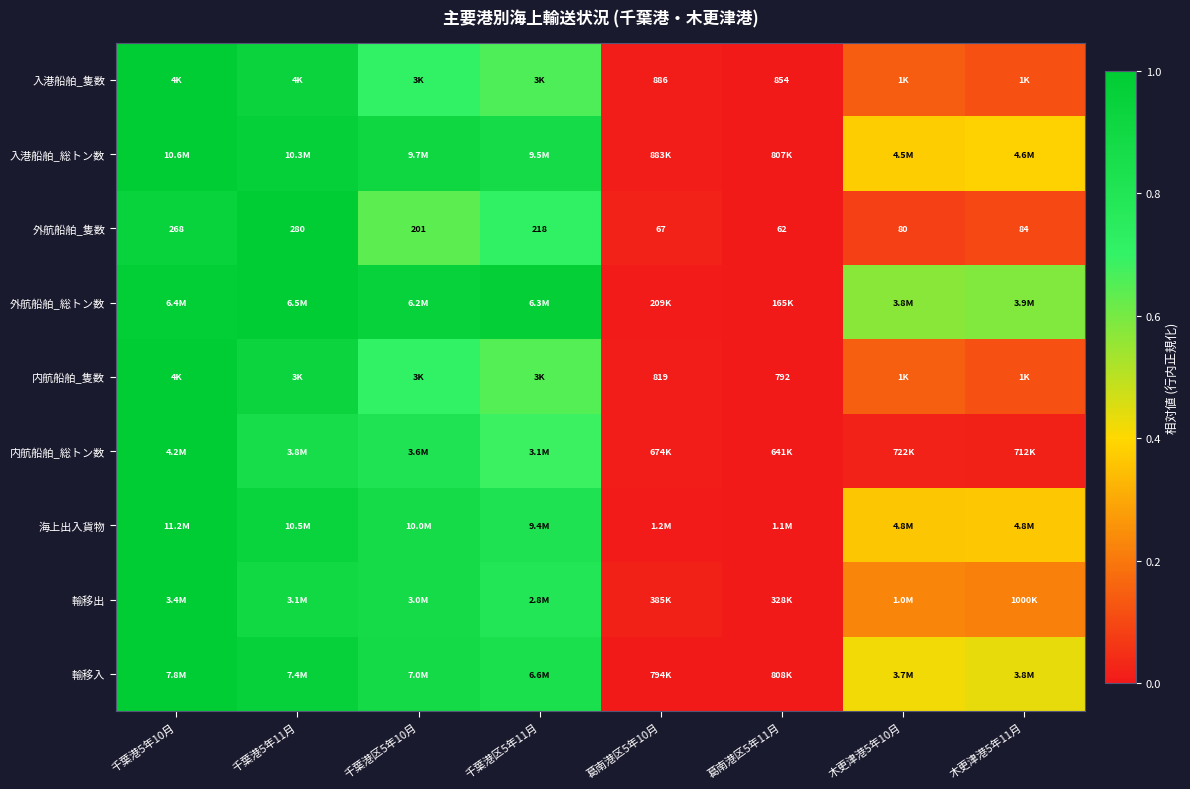

What is the sum of the 内航船舶_総トン数 values at 葛南港区5年11月 and 千葉港区5年11月?

0.7